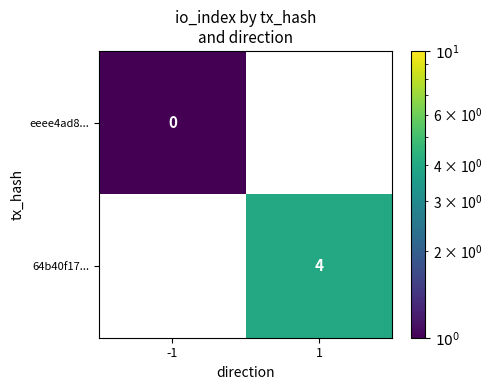

The value of 64b40f17... at 1 is 4.0. True or false?

True